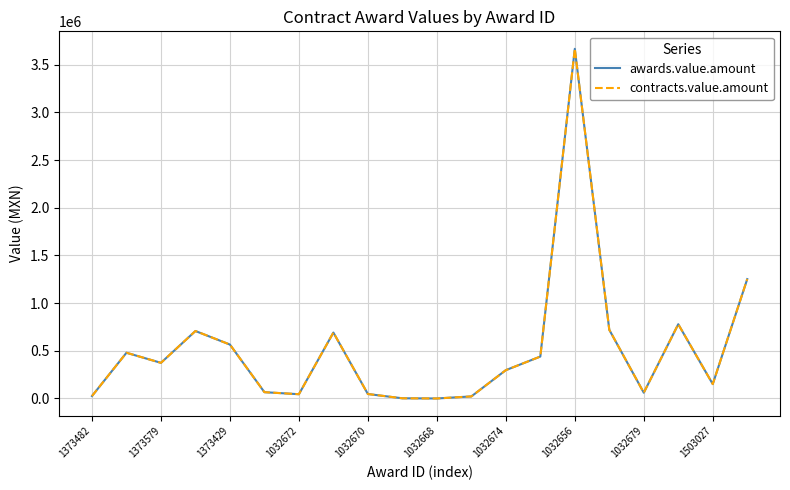

What is the difference between the maximum and minimum values in the awards.value.amount series?

3666143.5